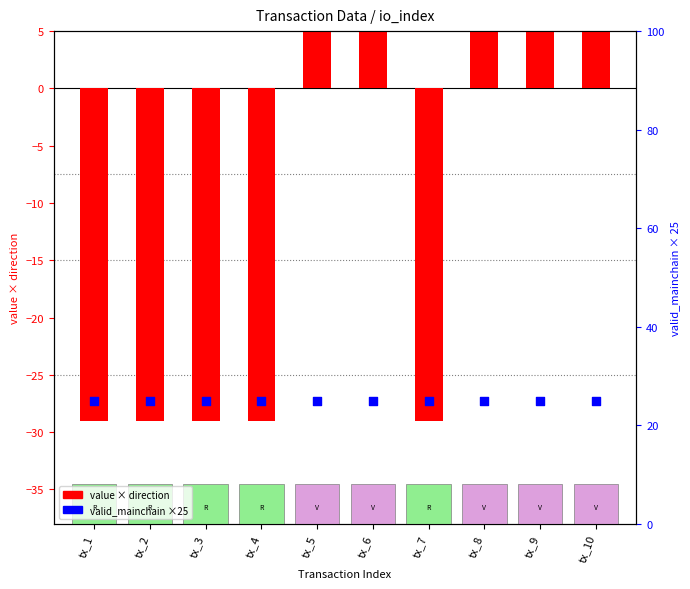

Which series has the largest total across all categories?

valid_mainchain ×25